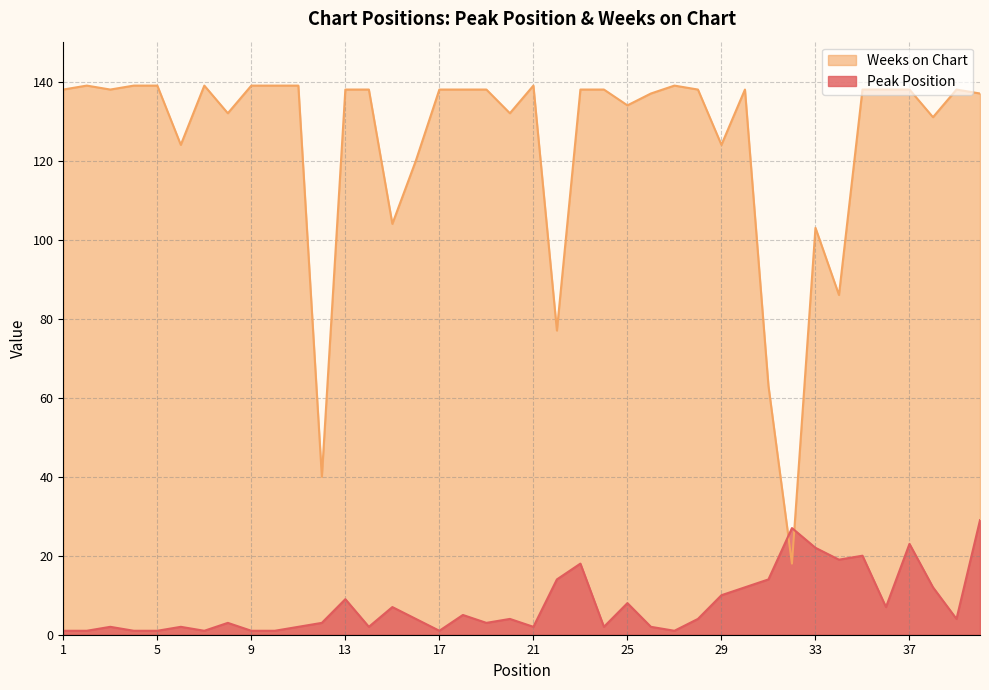

The Peak Position series shows 1 at 4. True or false?

False